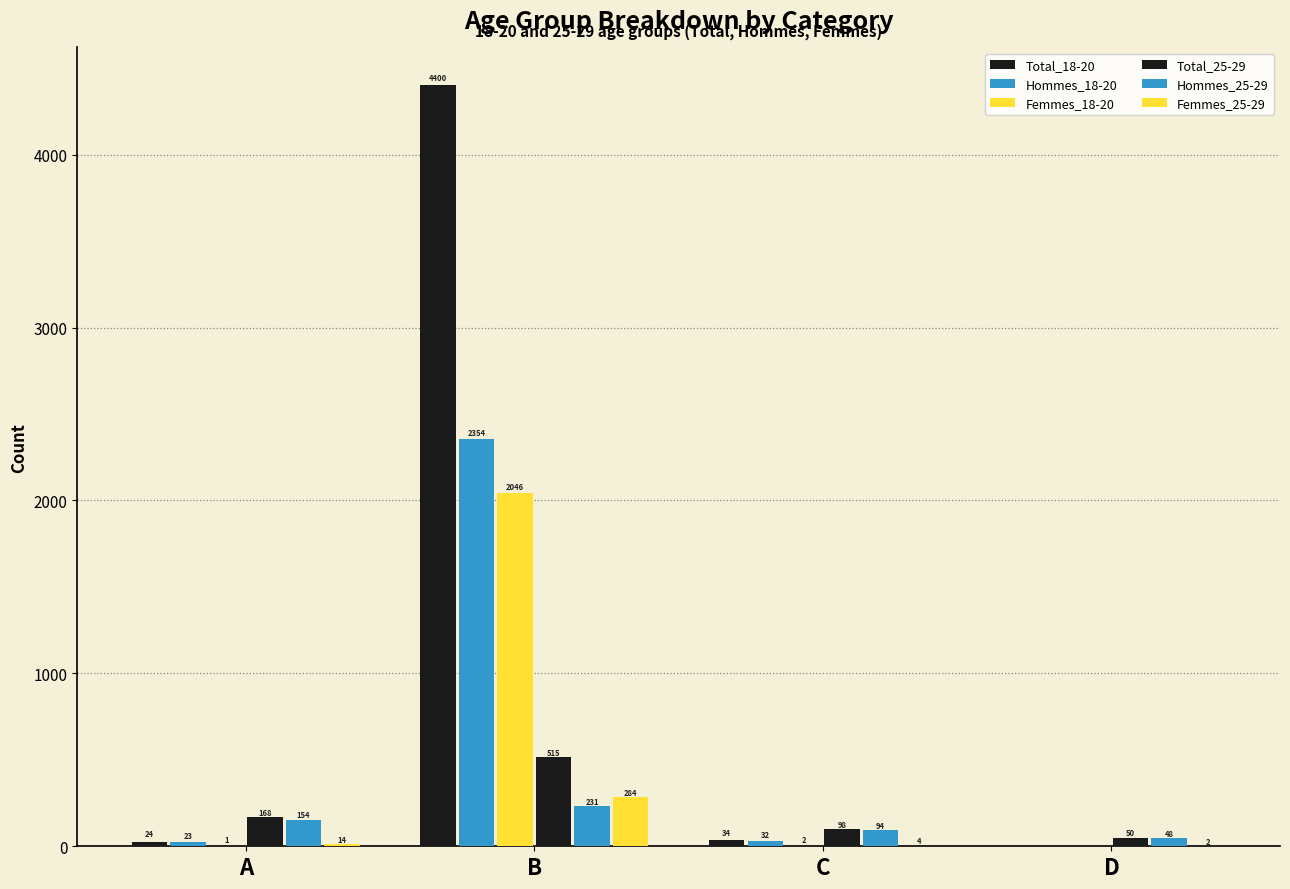

How many data points does each series have?

4